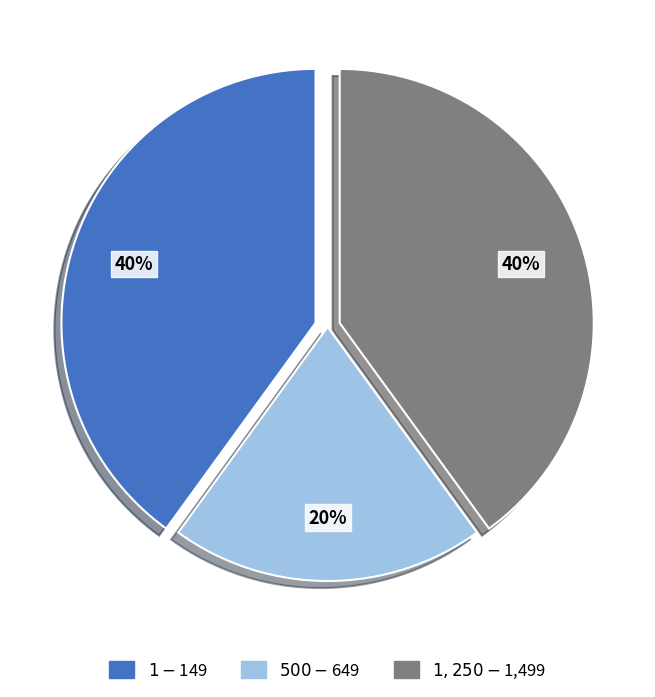

Does $1-$149 account for over 50% of the chart?

No